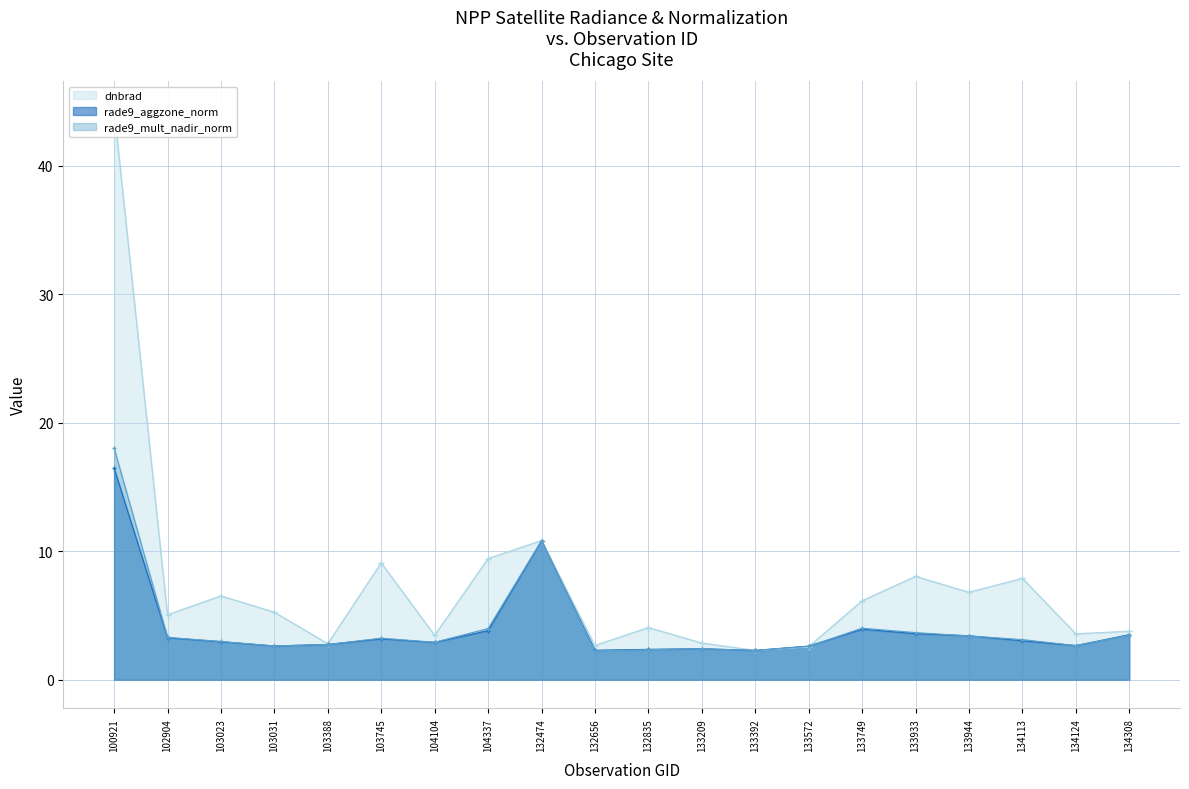

How many categories are shown in the chart?

20